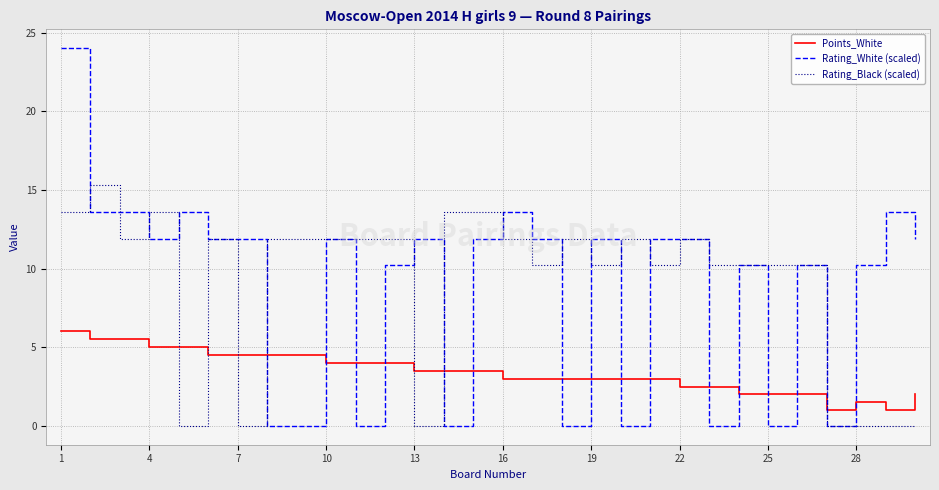

Rank the series by their maximum value, from lowest to highest.

Points_White, Rating_Black (scaled), Rating_White (scaled)